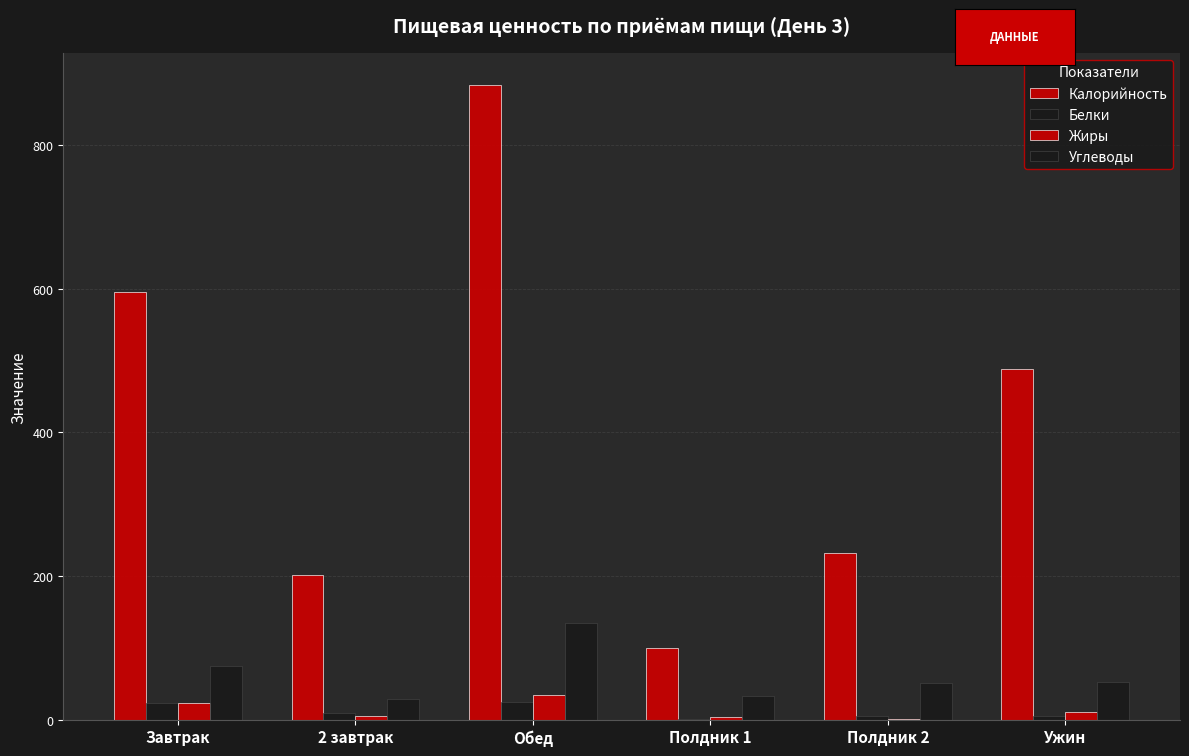

How many series are shown in this chart?

4